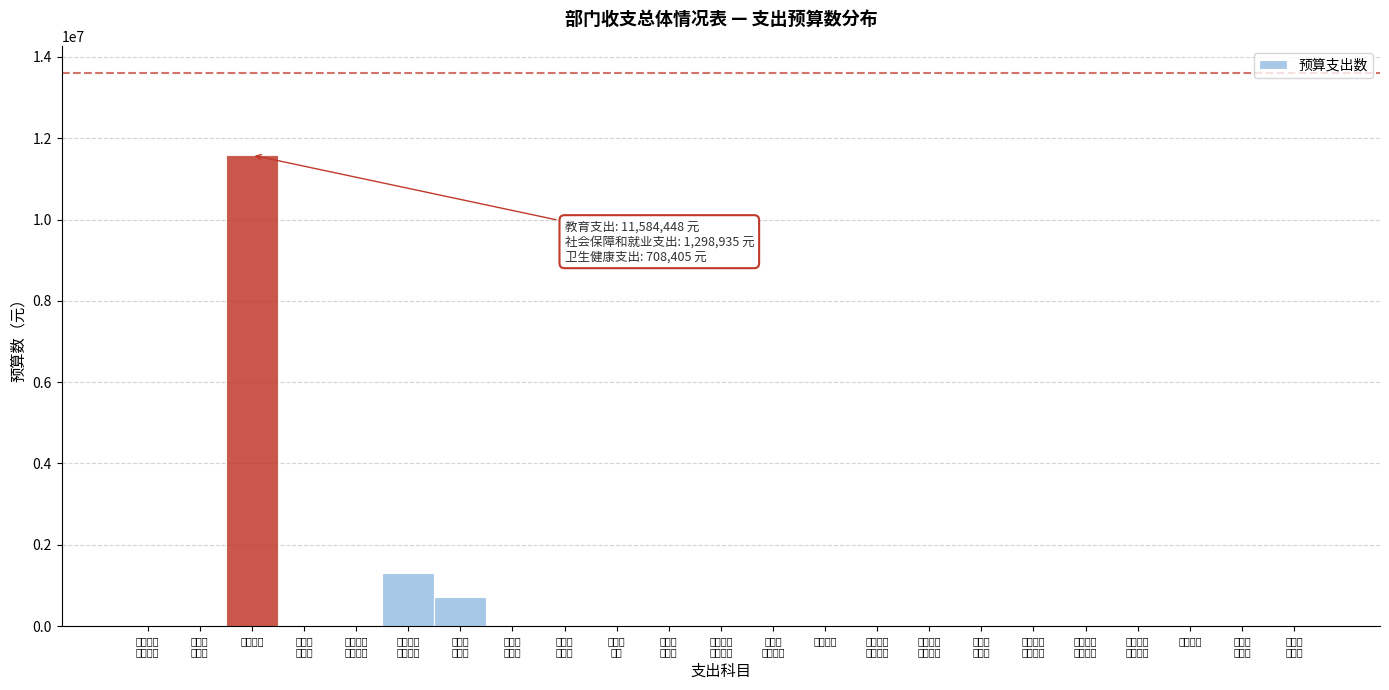

What is the greatest value displayed?

11584448